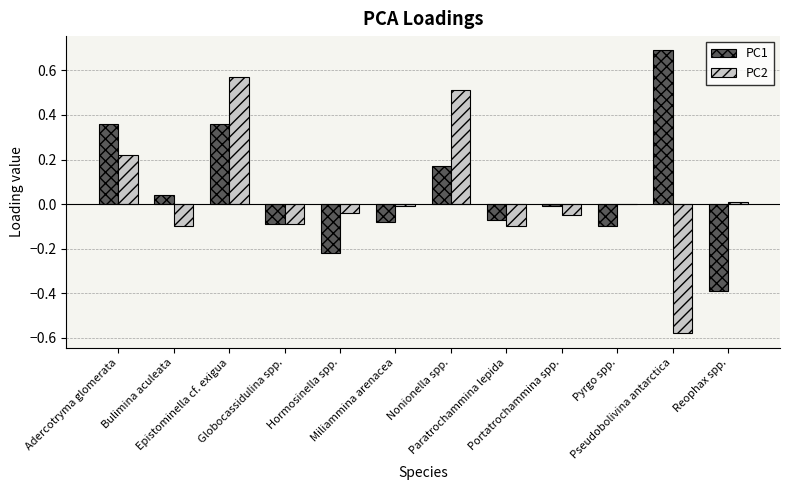

Are the bars horizontal?

No